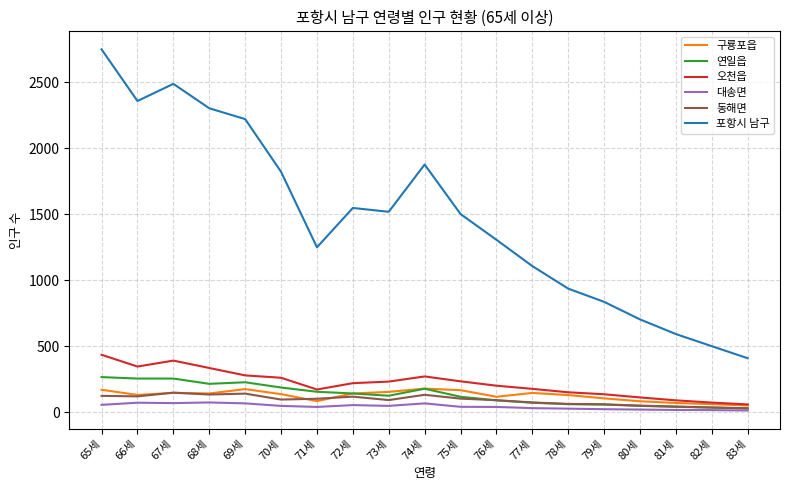

Is it true that 오천읍 equals 345 at 66세?

True